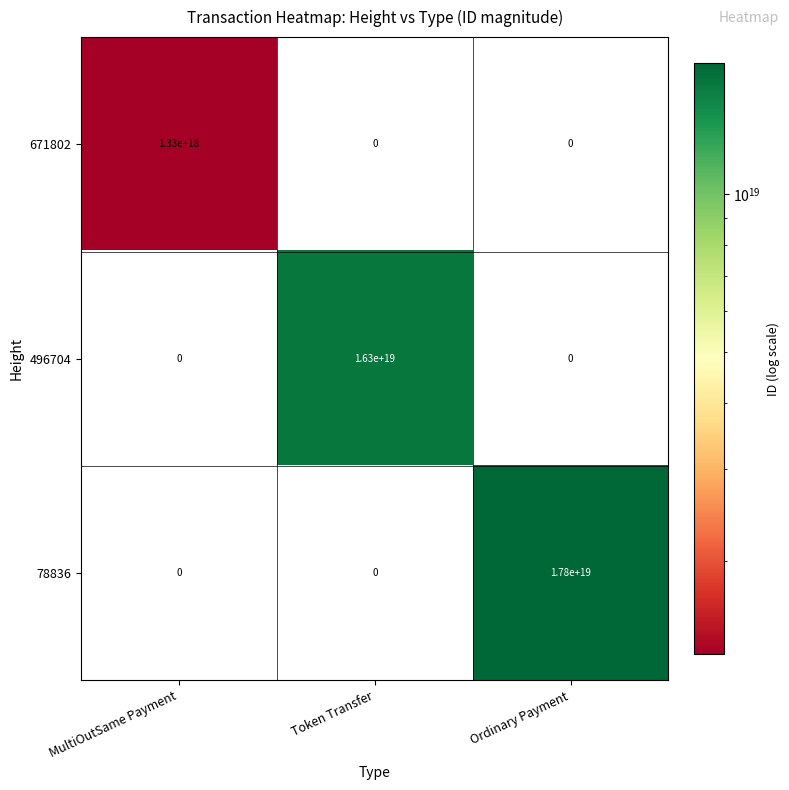

Between MultiOutSame Payment and Ordinary Payment, which series saw the biggest shift?

78836